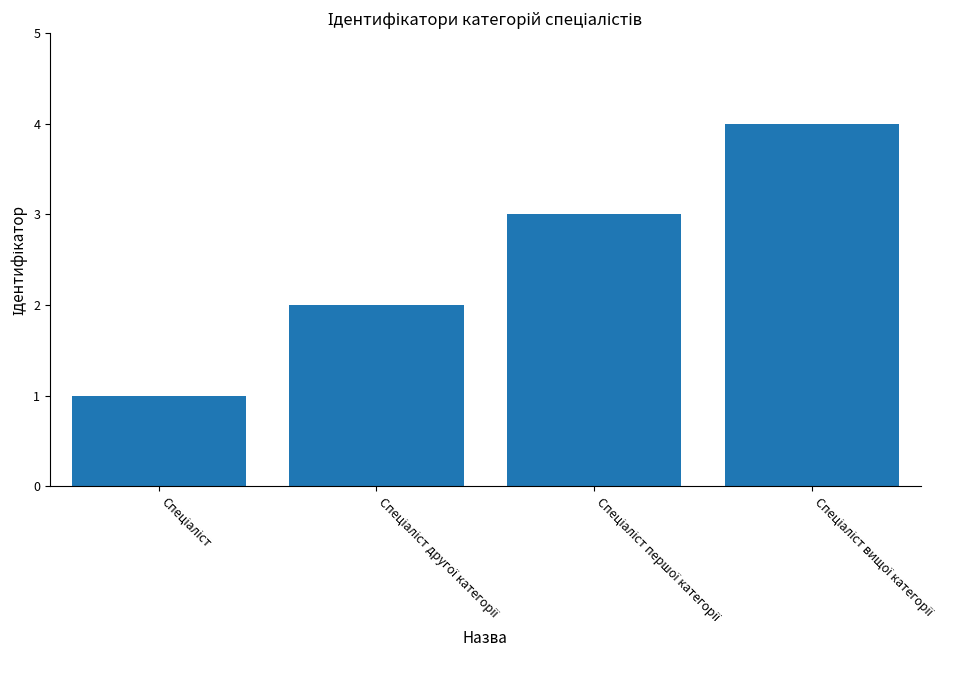

How many values are below 3?

2